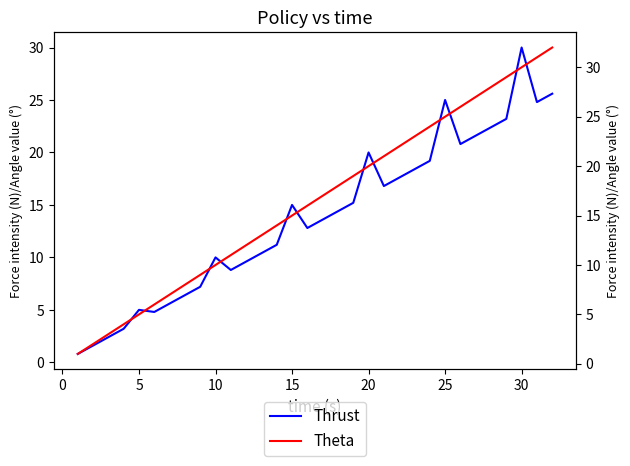

What are all the series names shown in the legend?

Thrust, Theta